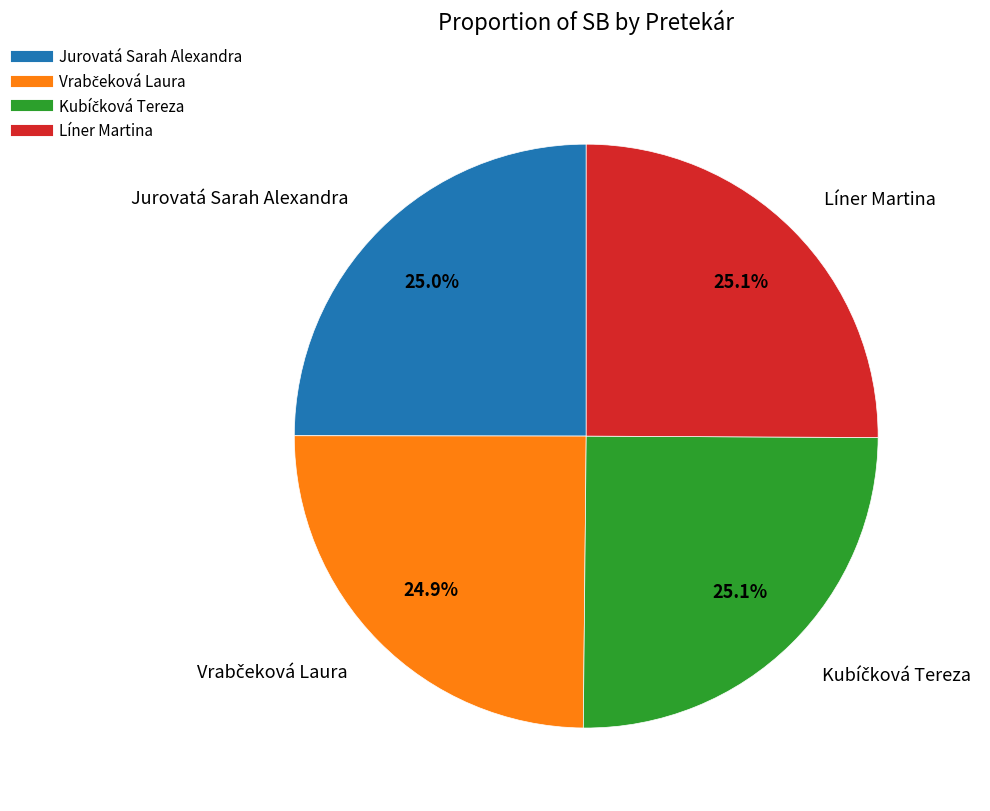

How much of the chart is everything except Jurovatá Sarah Alexandra?

75.0%